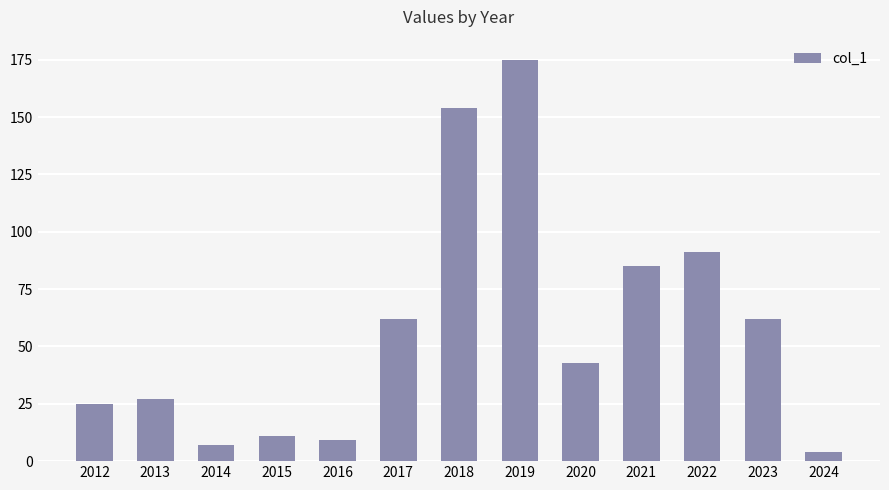

The value at 2023 is 41. True or false?

False